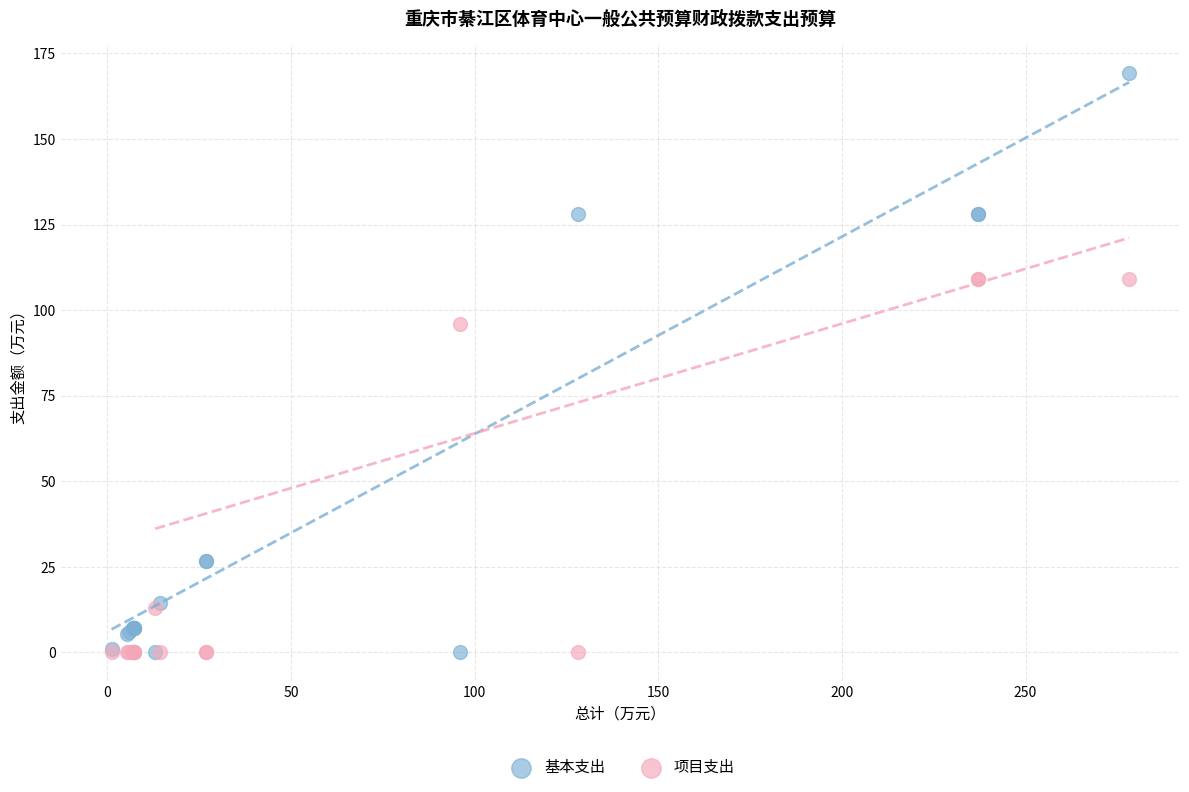

What are all the series names shown in the legend?

基本支出, 项目支出